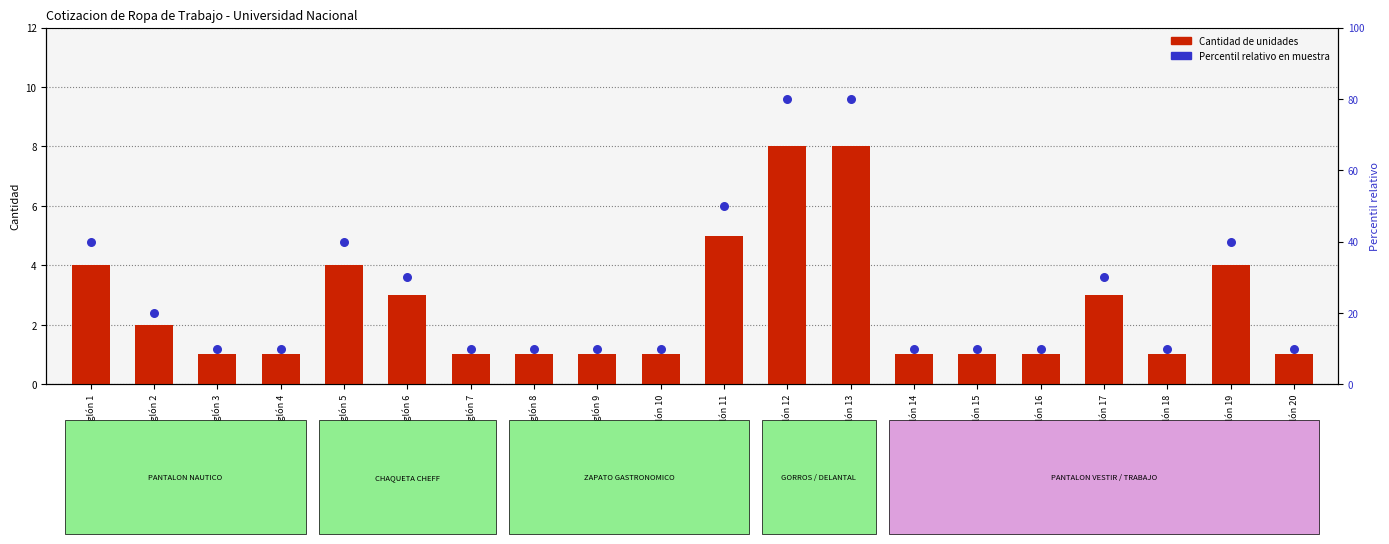

Which series has the largest Y range (max minus min)?

Percentil relativo